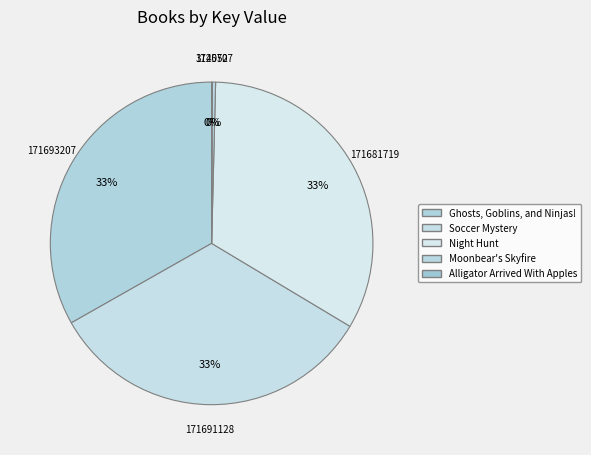

What is the change in value from Ghosts, Goblins, and Ninjas! to Night Hunt?

-11488